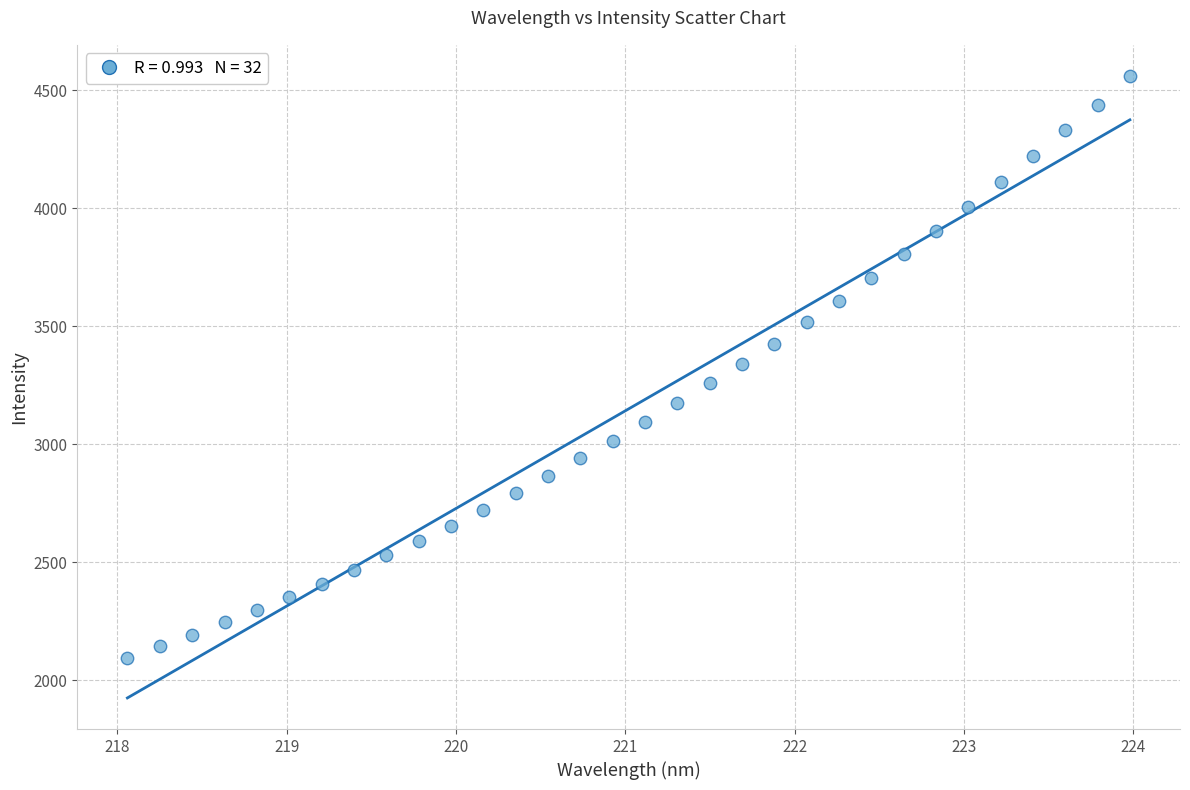

What is the range of X values (max minus min)?

5.9